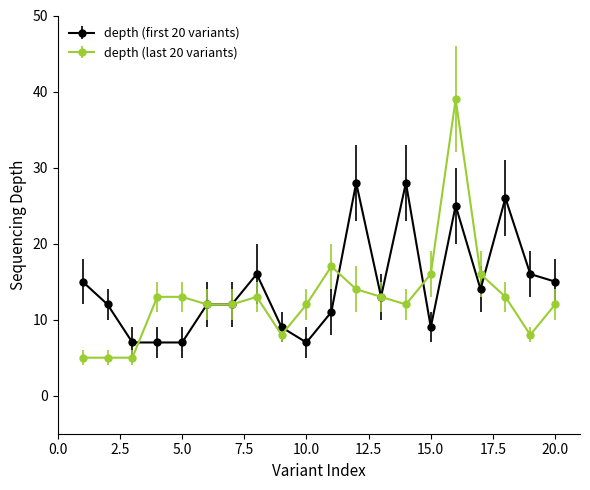

True or false: depth (last 20 variants) has more than 0 points higher than both neighbors.

True